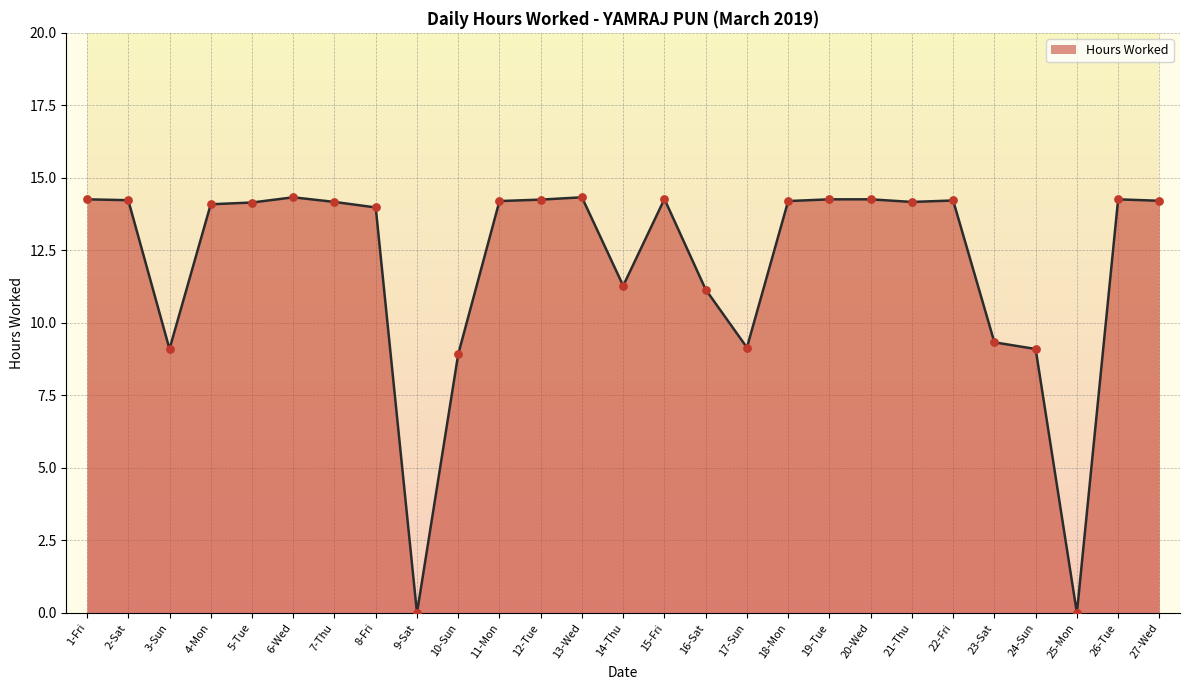

Between 25-Mon and 13-Wed, which is larger?

13-Wed